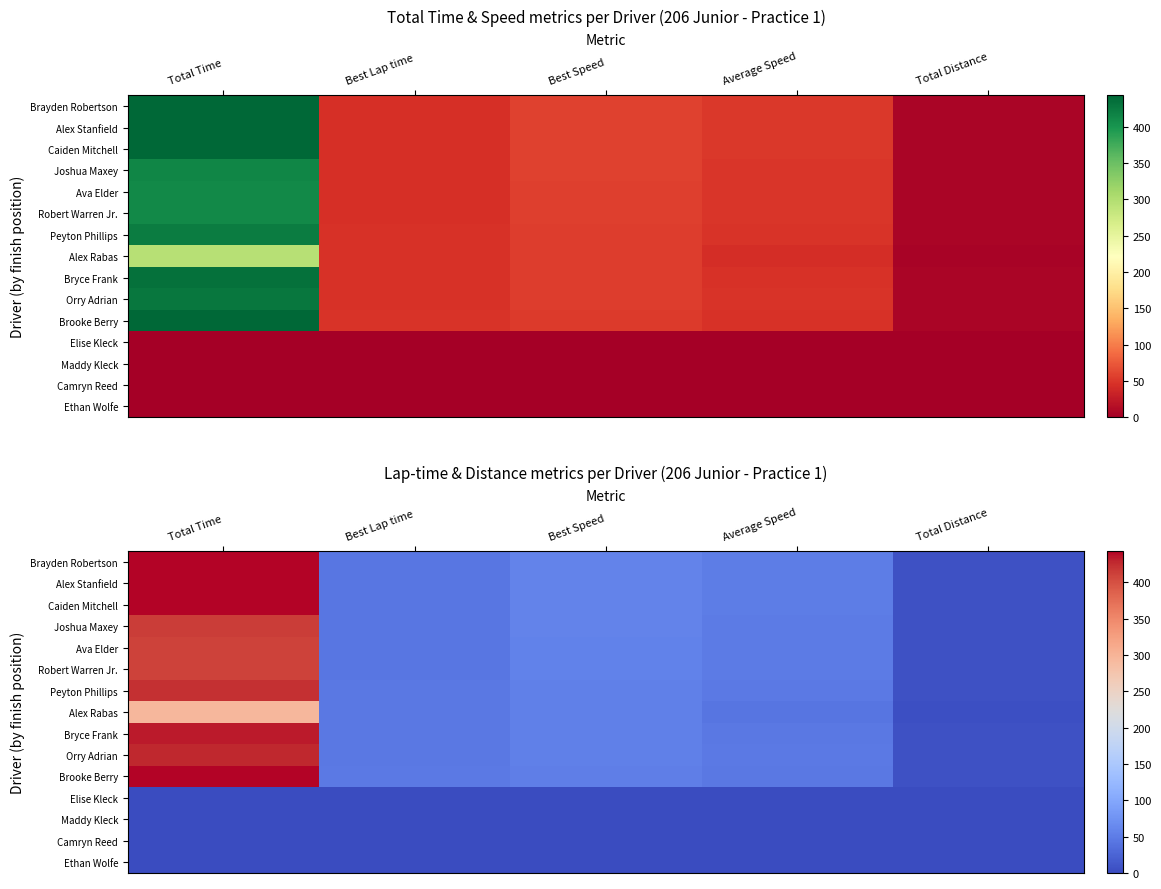

Rank the series at Total Distance from highest to lowest value.

Brayden Robertson, Alex Stanfield, Caiden Mitchell, Joshua Maxey, Ava Elder, Robert Warren Jr., Peyton Phillips, Bryce Frank, Orry Adrian, Brooke Berry, Alex Rabas, Elise Kleck, Maddy Kleck, Camryn Reed, Ethan Wolfe